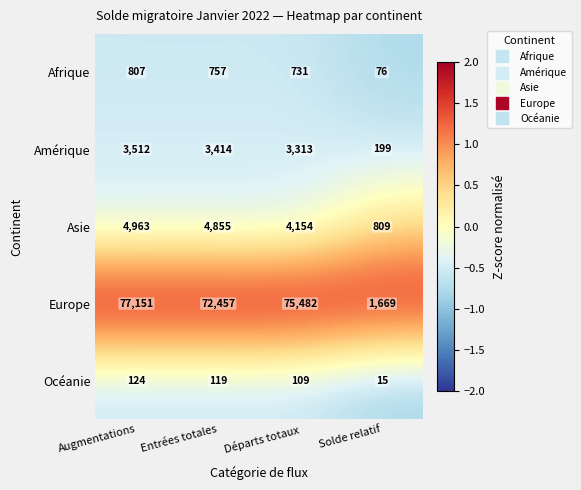

What is the average value of the Amérique series?

2610